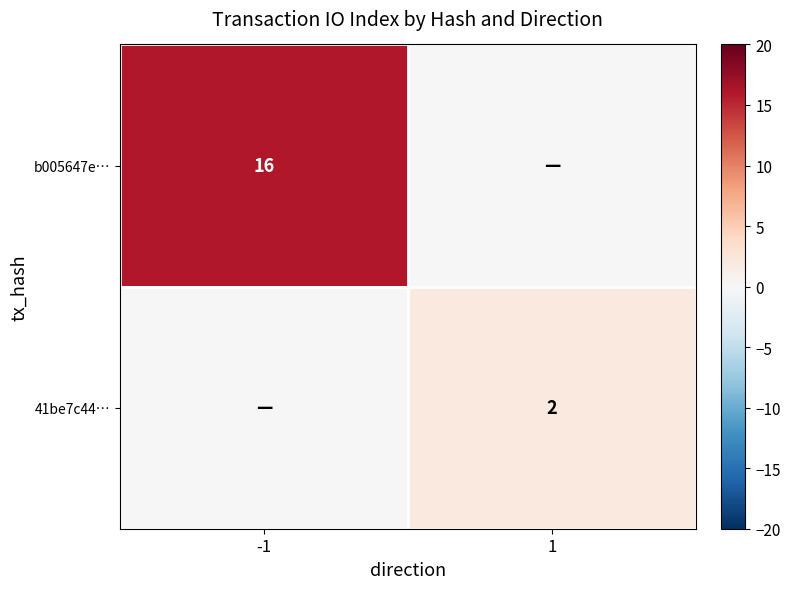

Is the value of b005647e… at -1 greater than the value of 41be7c44… at 1?

Yes